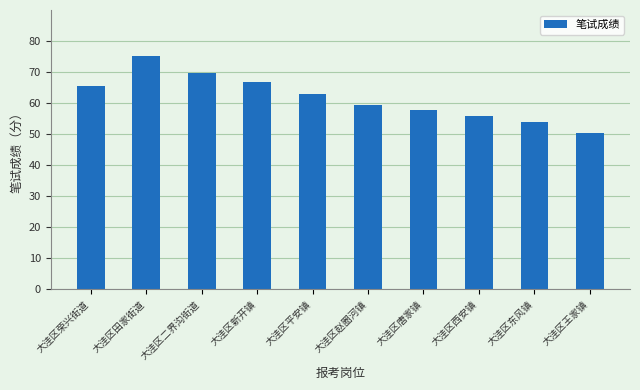

How many data points are above 62?

5